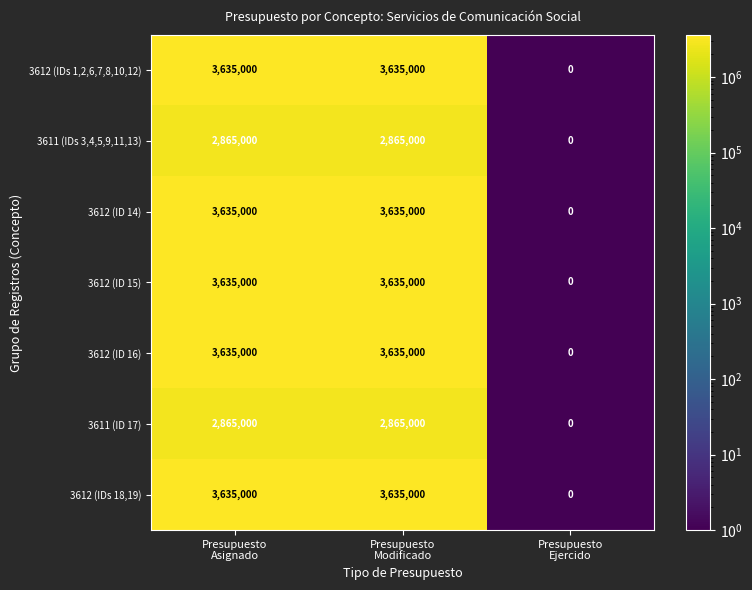

What is the sum of all 3611 (IDs 3,4,5,9,11,13) values?

5730000